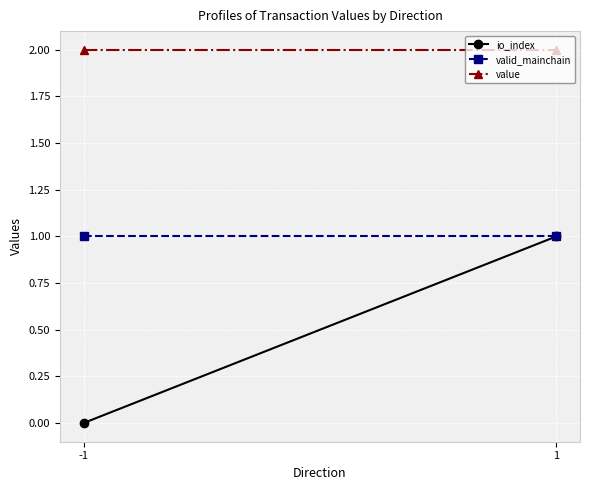

What is the maximum value shown in the chart?

2.0